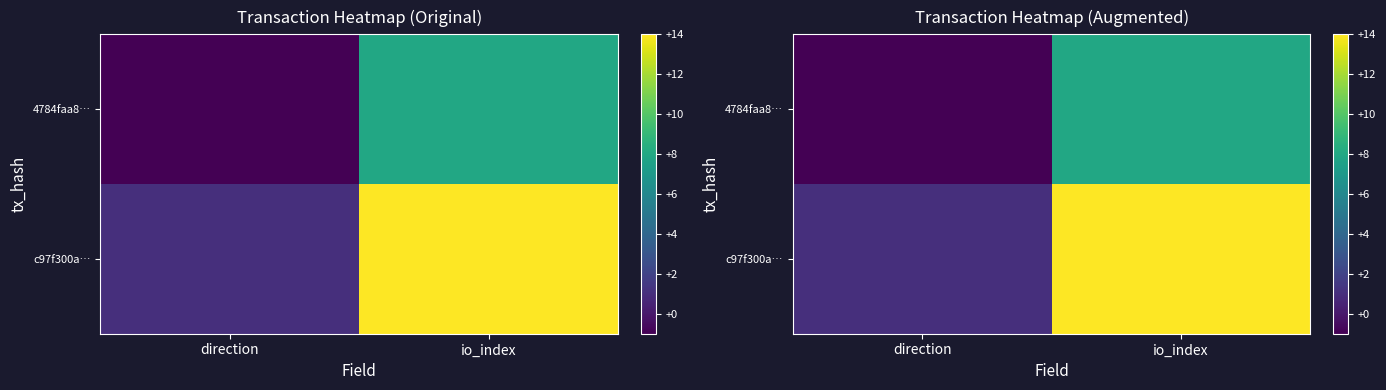

How many categories are shown in the chart?

2